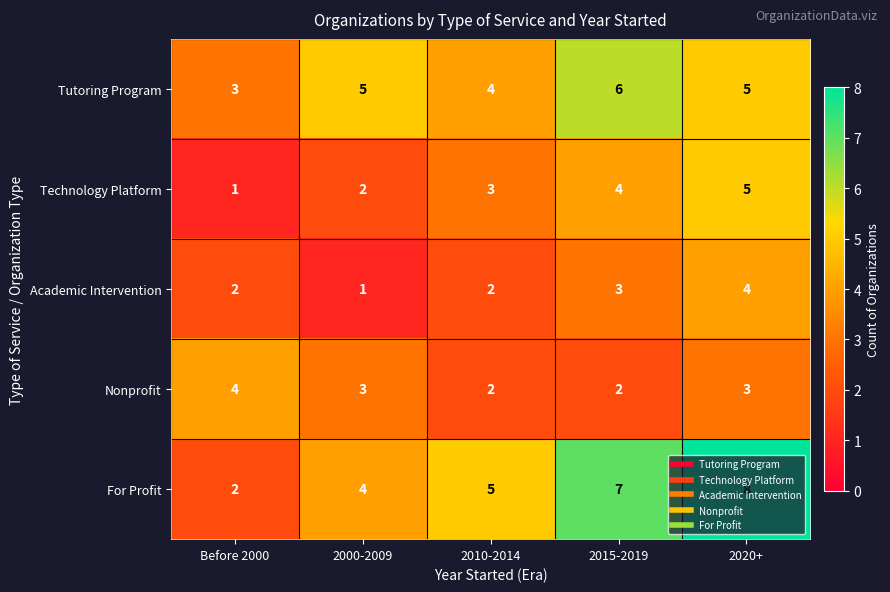

What value does the For Profit series have at 2010-2014?

5